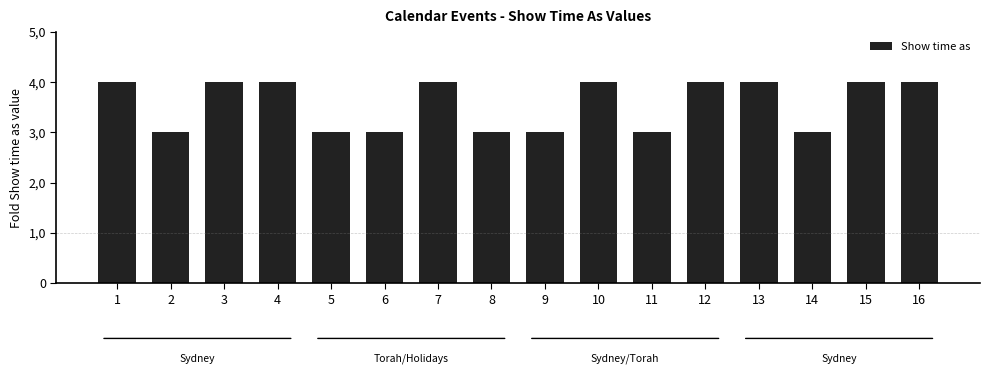

Are the bars horizontal?

No